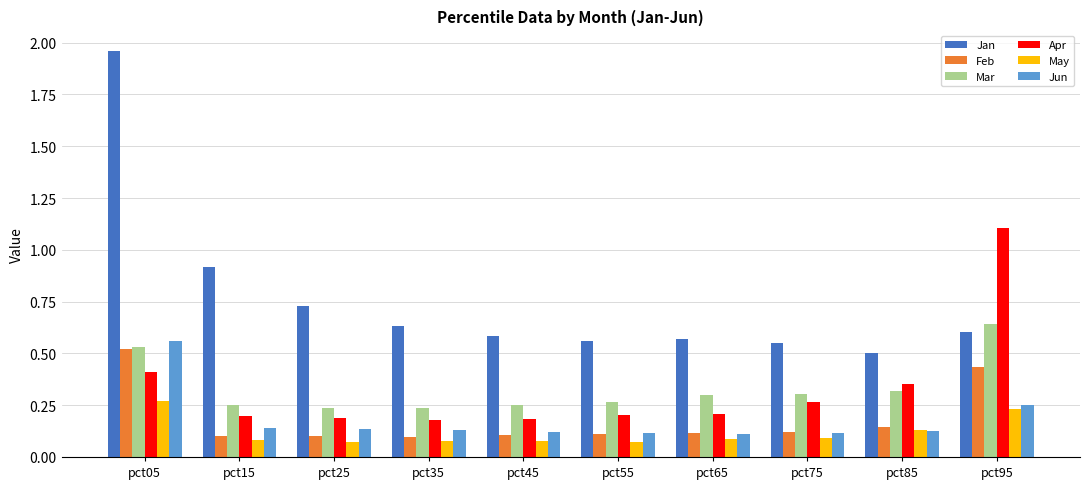

True or false: Mar has a value of 0.3 at pct65.

True